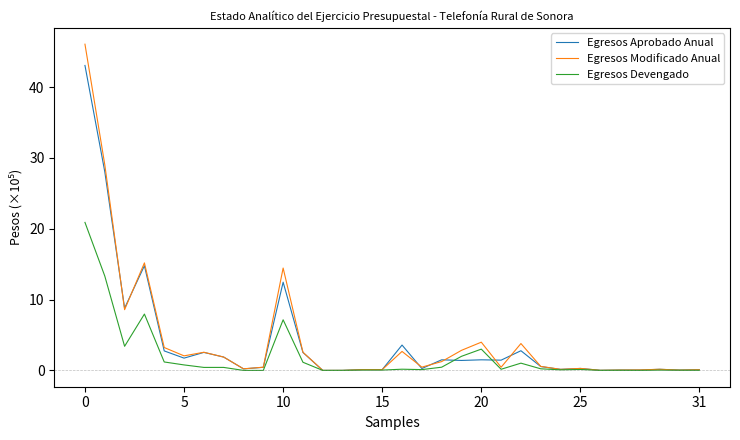

What is the greatest value displayed?

46.1